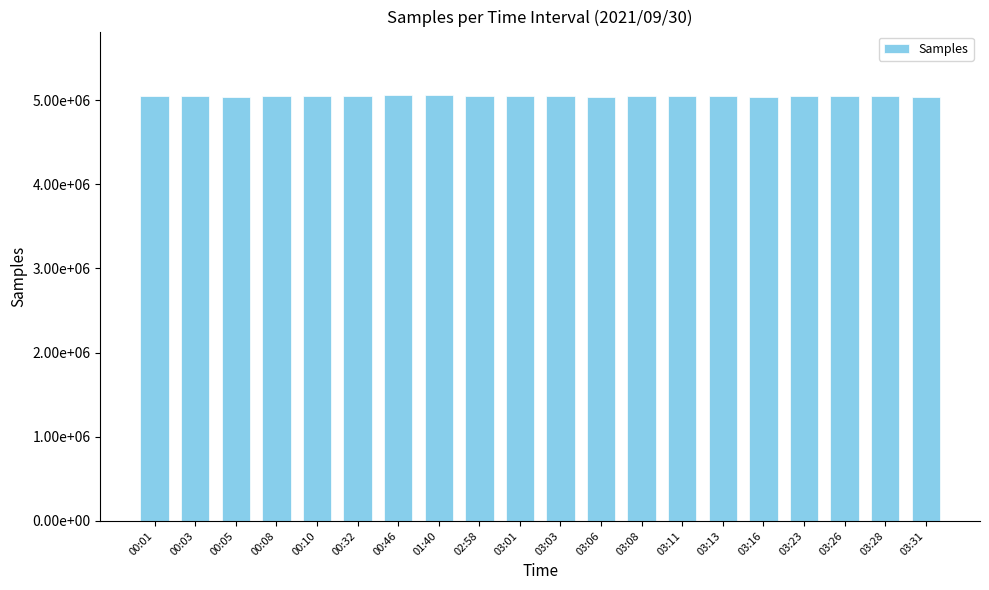

What is the change in value from 00:01 to 01:40?

+2925